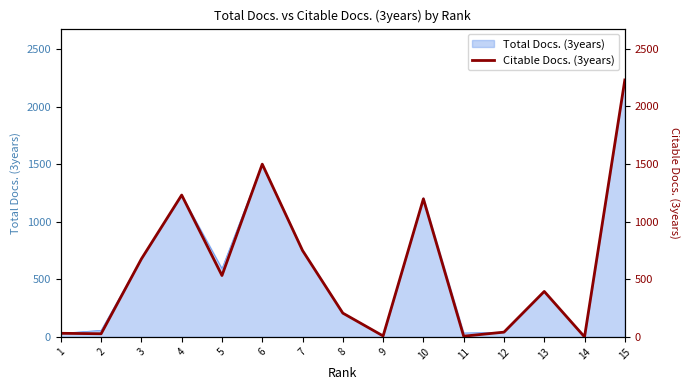

Reading right to left, extract all data points from this chart.

2228	0	394	41	6	1197	8	206	749	1498	532	1230	676	27	31